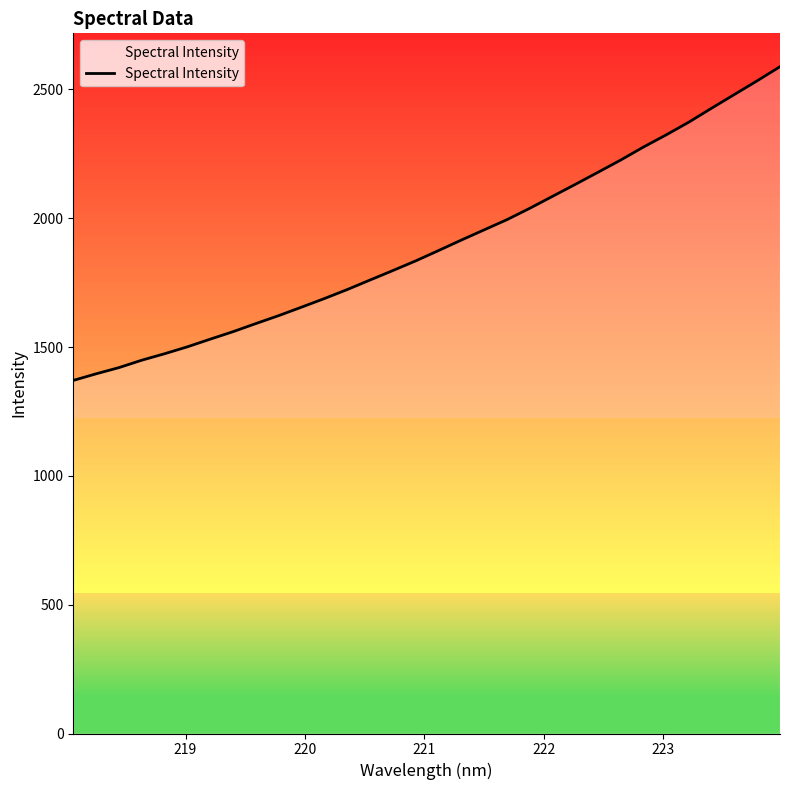

What is the maximum value shown in the chart?

2588.1